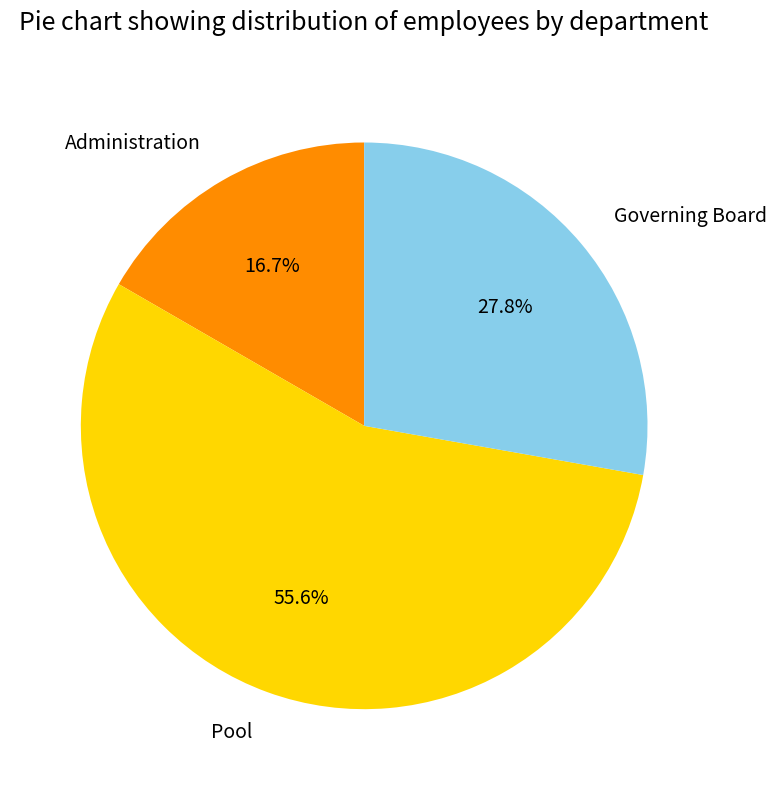

Rank the categories by value from lowest to highest.

Administration, Governing Board, Pool